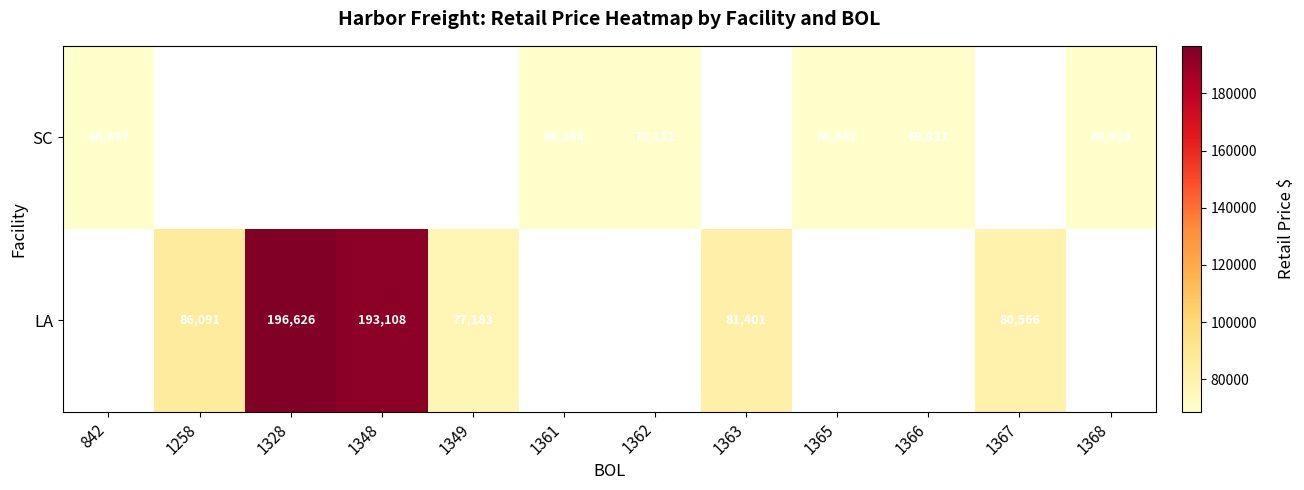

The SC series shows 112135.5 at 842. True or false?

False